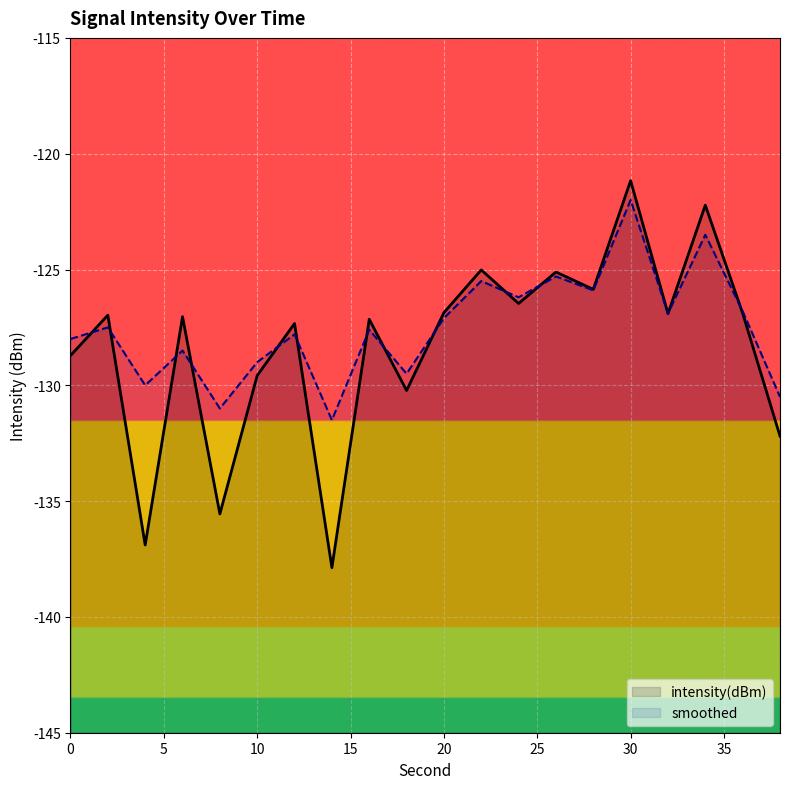

Reading right to left, what are all the values shown in this chart?

intensity(dBm): -132.2	-126.9	-122.2	-126.9	-121.2	-125.9	-125.1	-126.5	-125.0	-126.9	-130.2	-127.1	-137.9	-127.3	-129.6	-135.6	-127.0	-136.9	-127.0	-128.7
smoothed: -130.5	-126.8	-123.5	-126.9	-122.0	-125.9	-125.3	-126.2	-125.5	-127.1	-129.5	-127.6	-131.5	-127.8	-129.0	-131.0	-128.5	-130.0	-127.5	-128.0